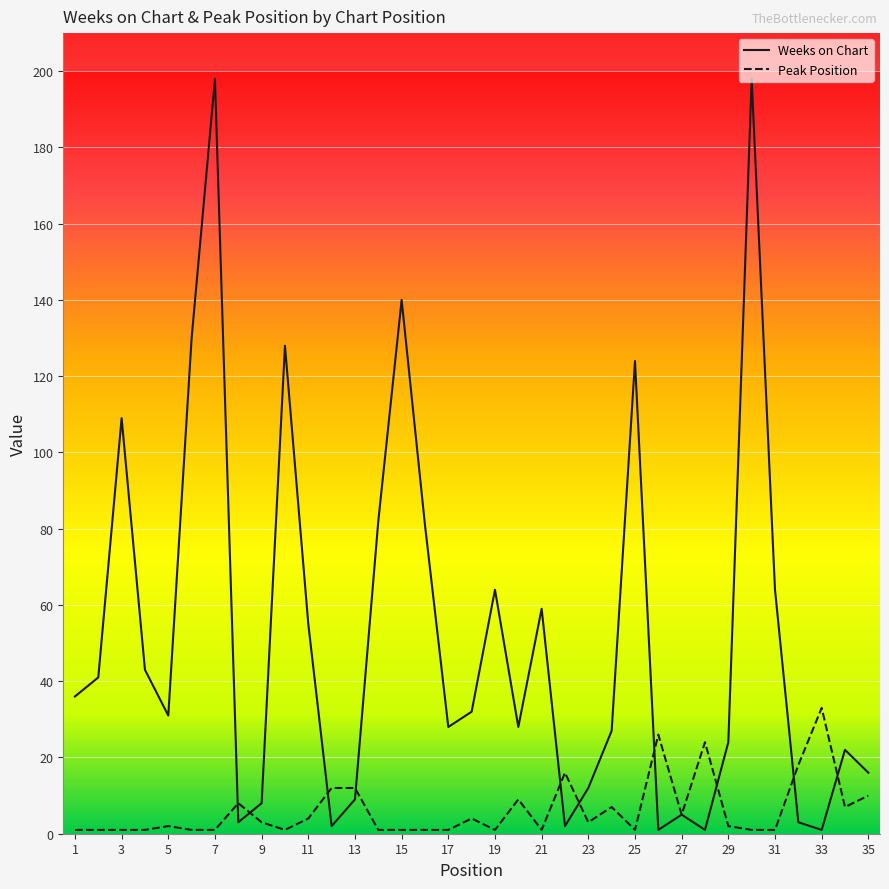

Which series has the largest total across all categories?

Weeks on Chart